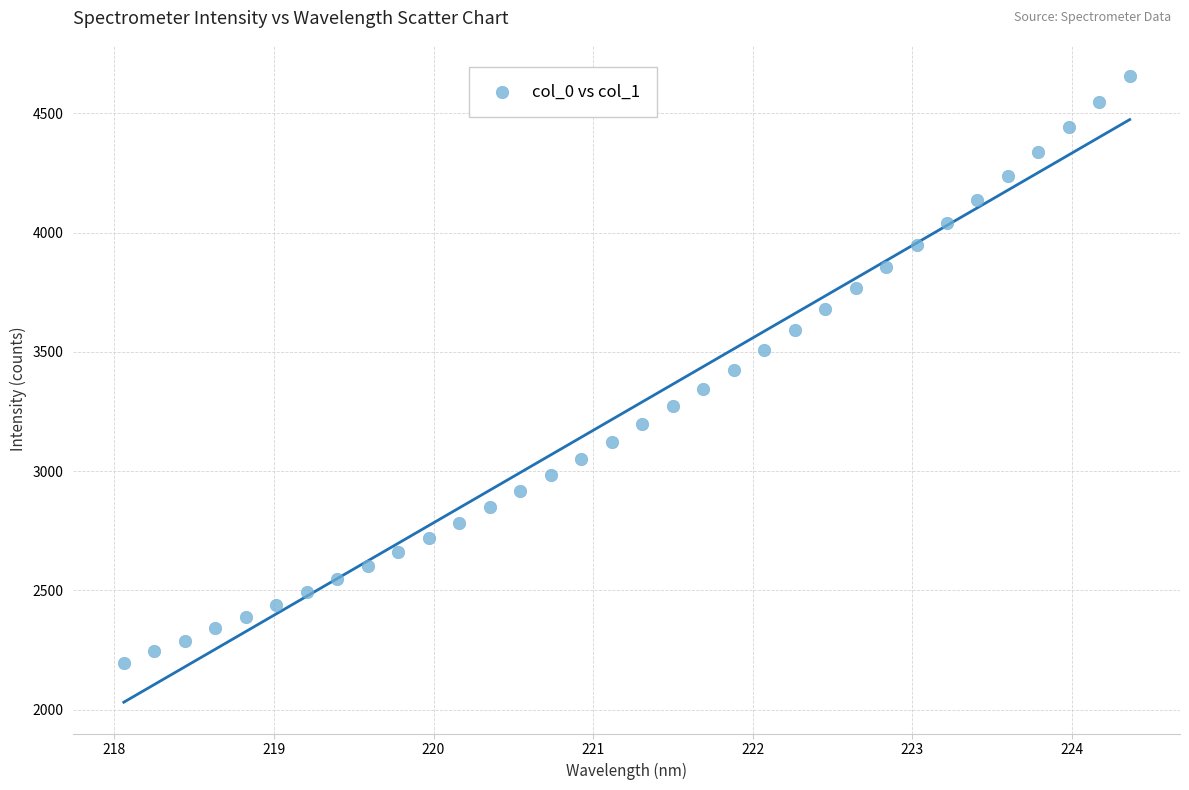

What is the range of X values (max minus min)?

6.3